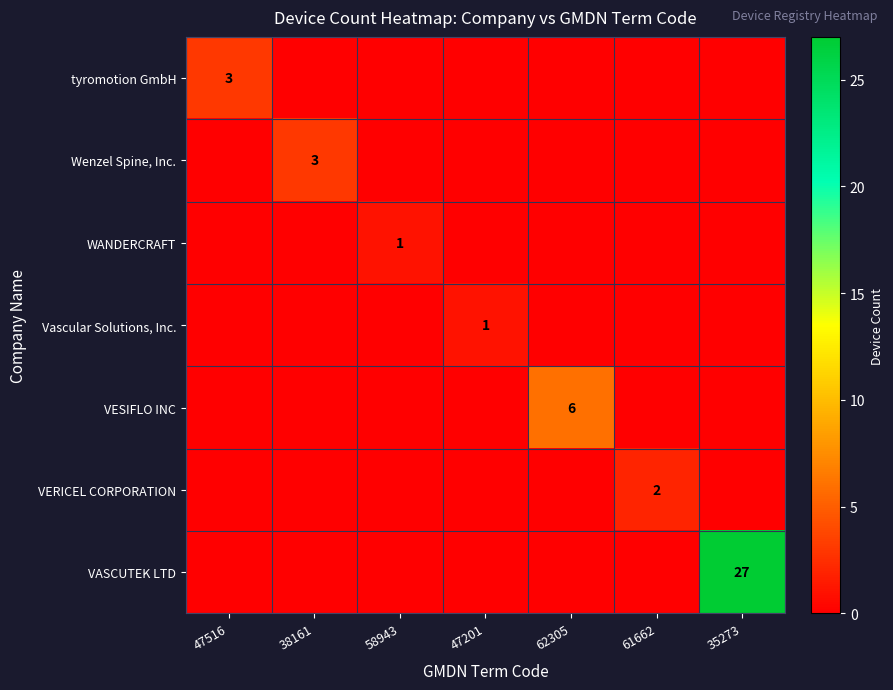

True or false: VASCUTEK LTD has a value of -13 at 38161.

False